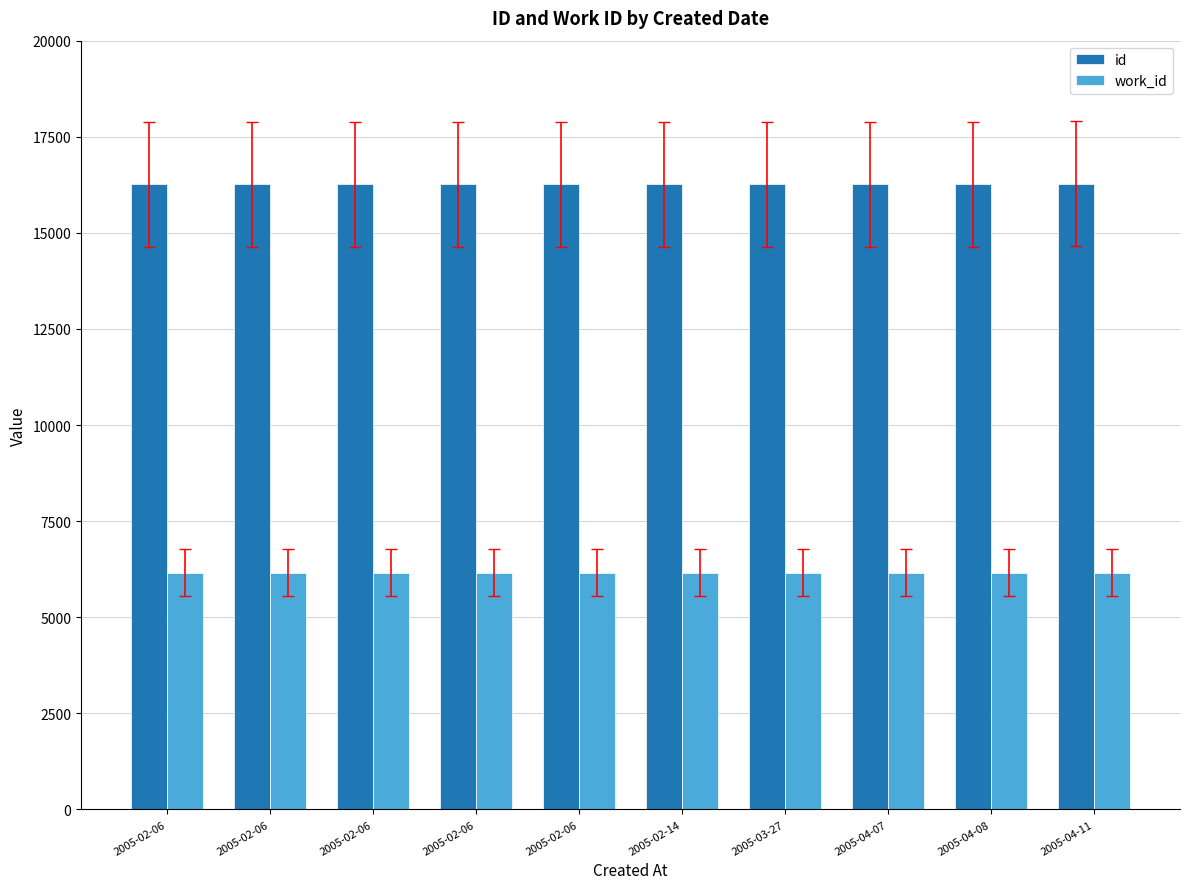

At which category is the sum across all series the highest?

2005-04-11